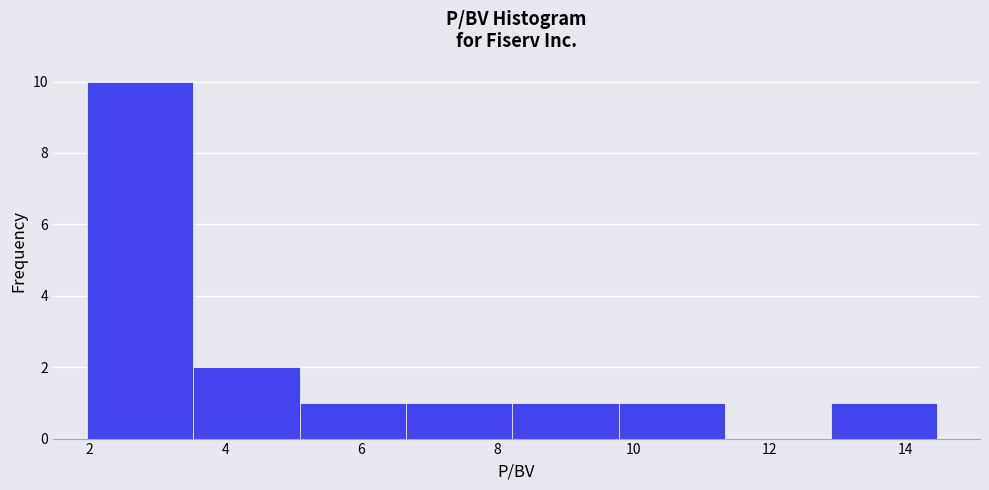

Over which range of the x-axis is the bar tallest?

2.0 to 3.6